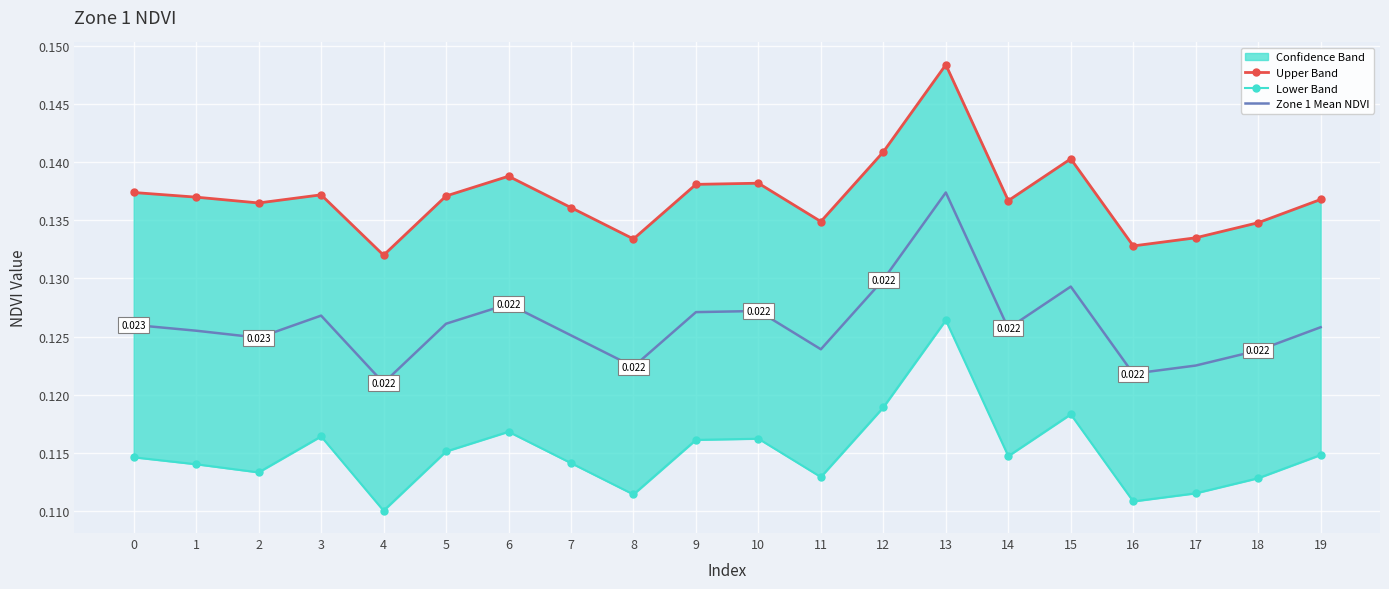

Is it true that Zone 1 Mean NDVI equals 0.1 at 16?

False